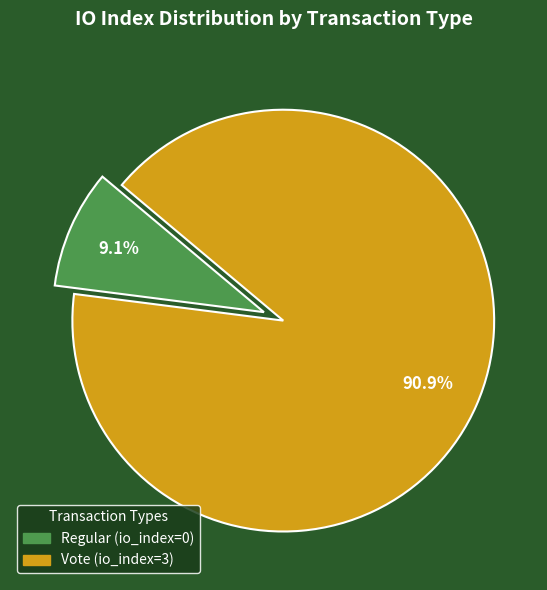

Count the number of slices in the pie.

2